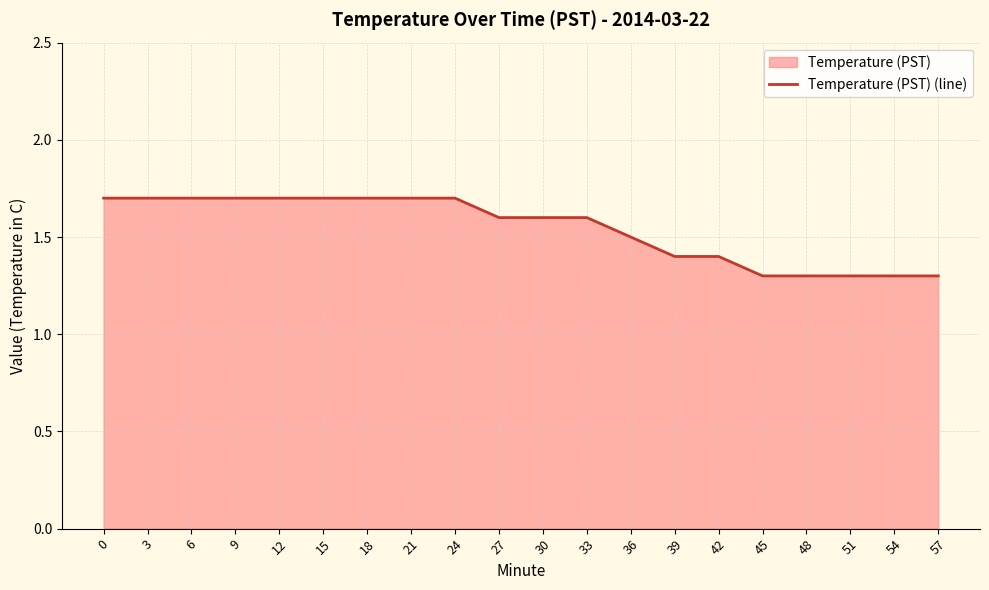

Approximately how many times larger is the value at 15 compared to 33?

1.1